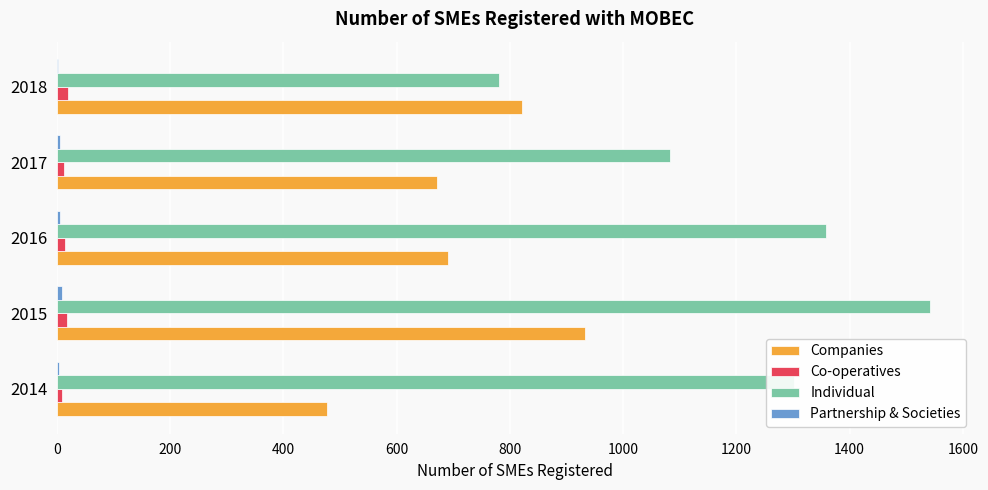

Which label corresponds to the largest value in the chart?

2015